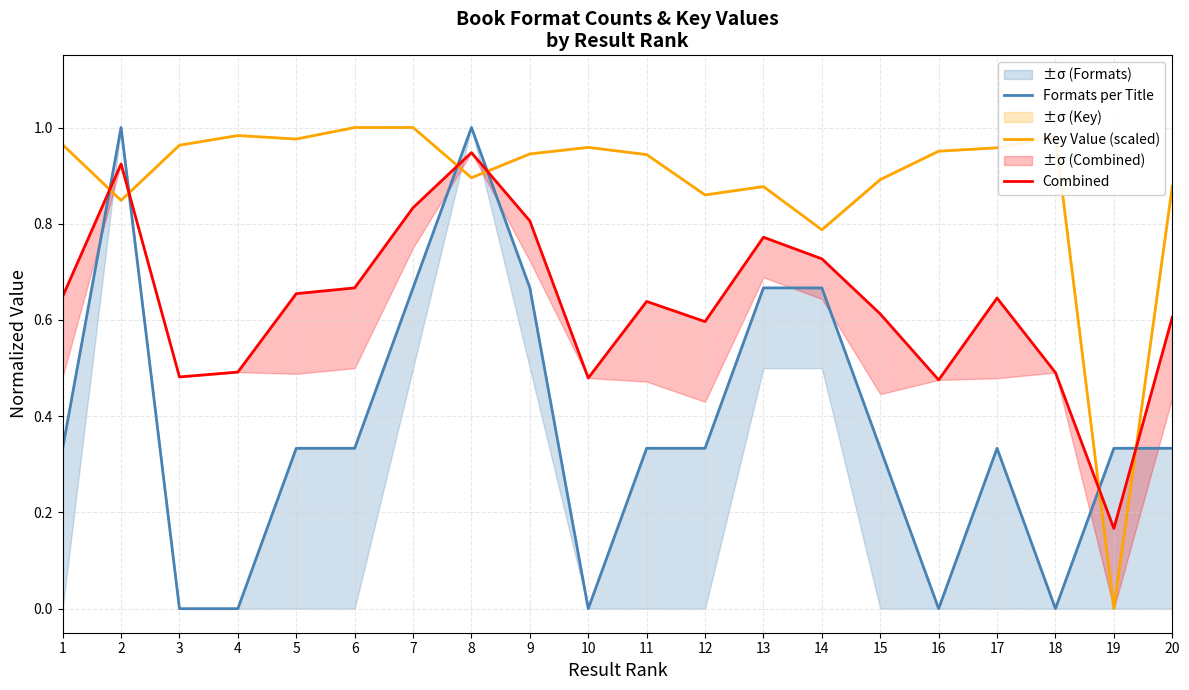

Rank the categories by Combined value from lowest to highest.

19, 16, 10, 3, 18, 4, 12, 20, 15, 11, 17, 1, 5, 6, 14, 13, 9, 7, 2, 8